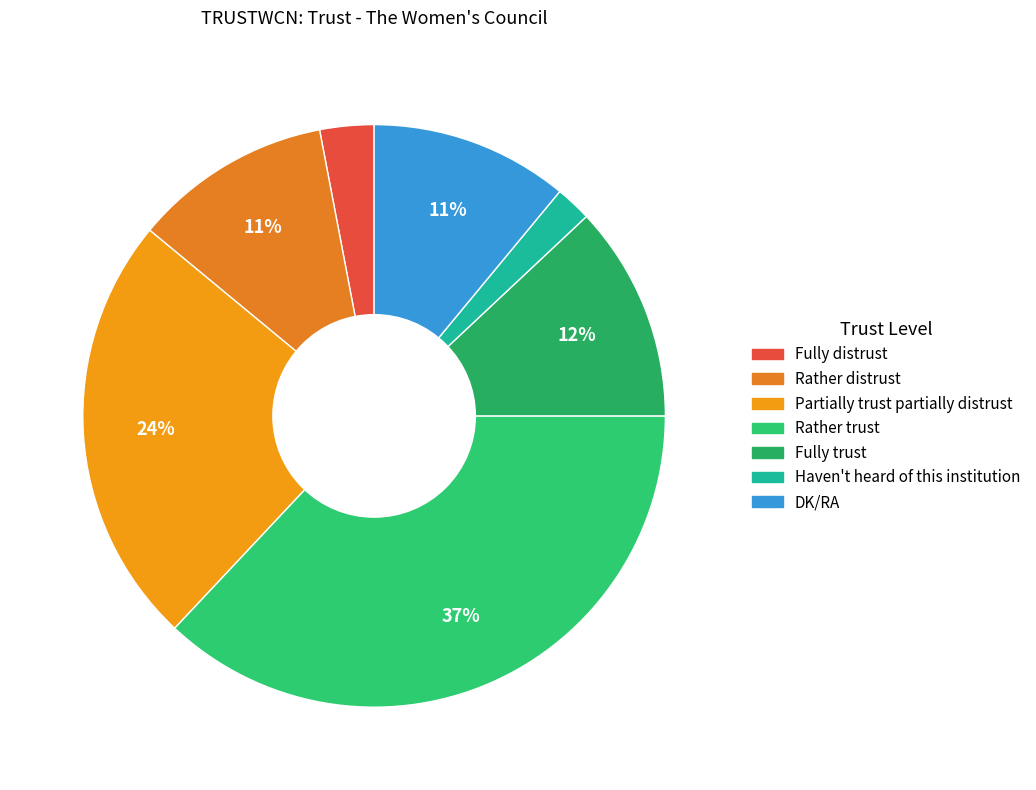

To the nearest percent, what is the difference between the largest and smallest slice percentages?

35%